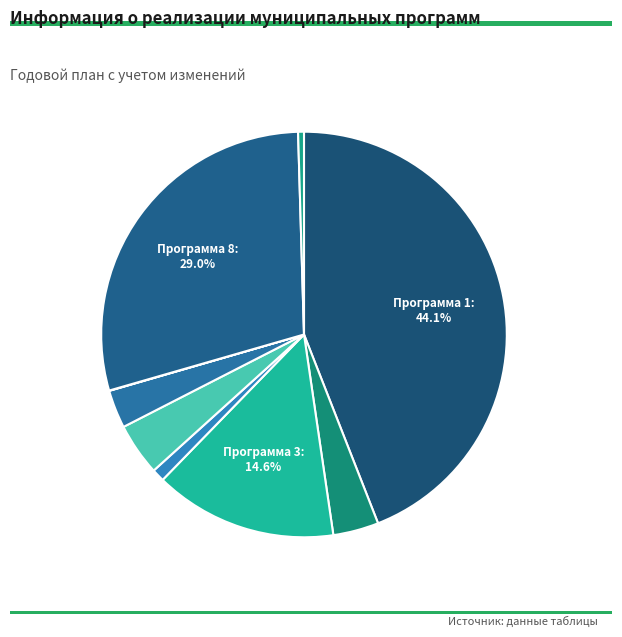

What is the smallest slice in the pie chart?

Программа 7